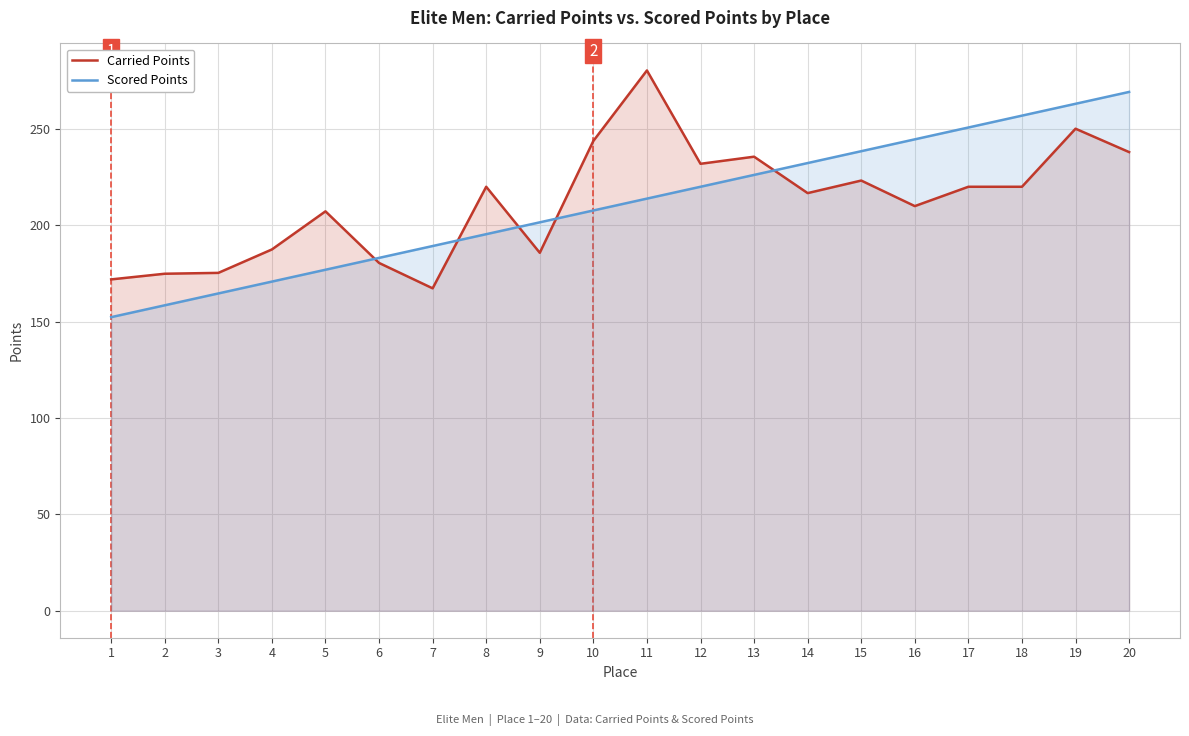

What is the value of the Scored Points point at the 10th from the left?

207.7